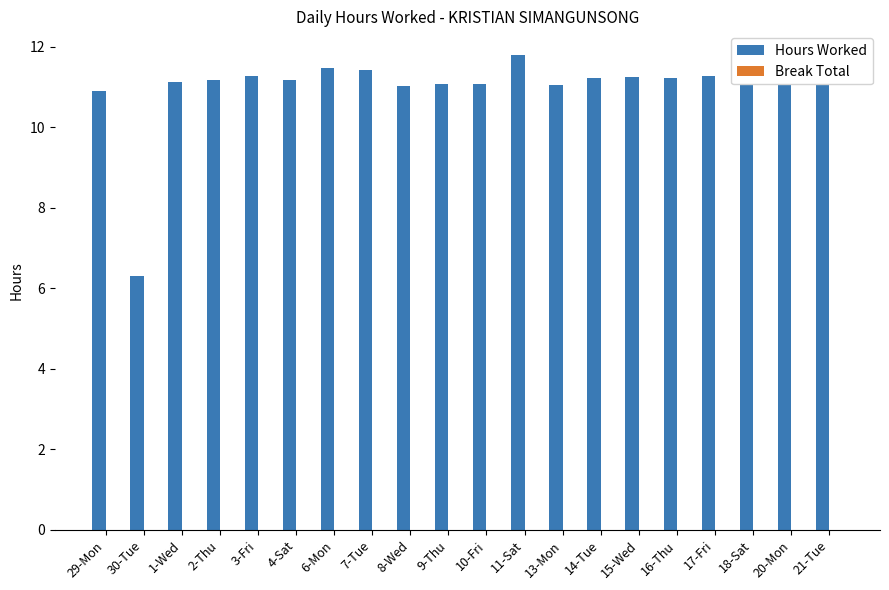

Approximately how many times larger is the value at 29-Mon compared to 17-Fri?

1.0